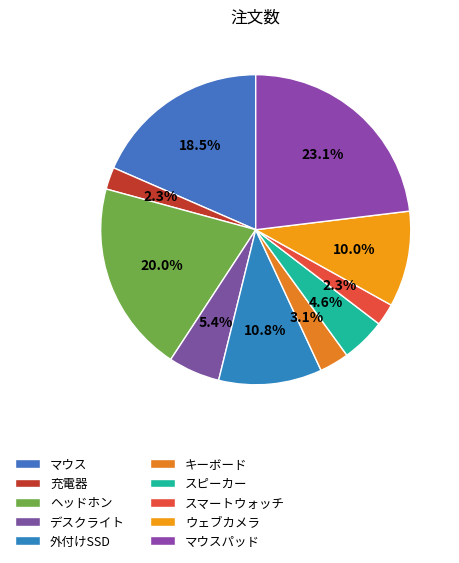

What portion of the pie excludes マウスパッド?

76.9%